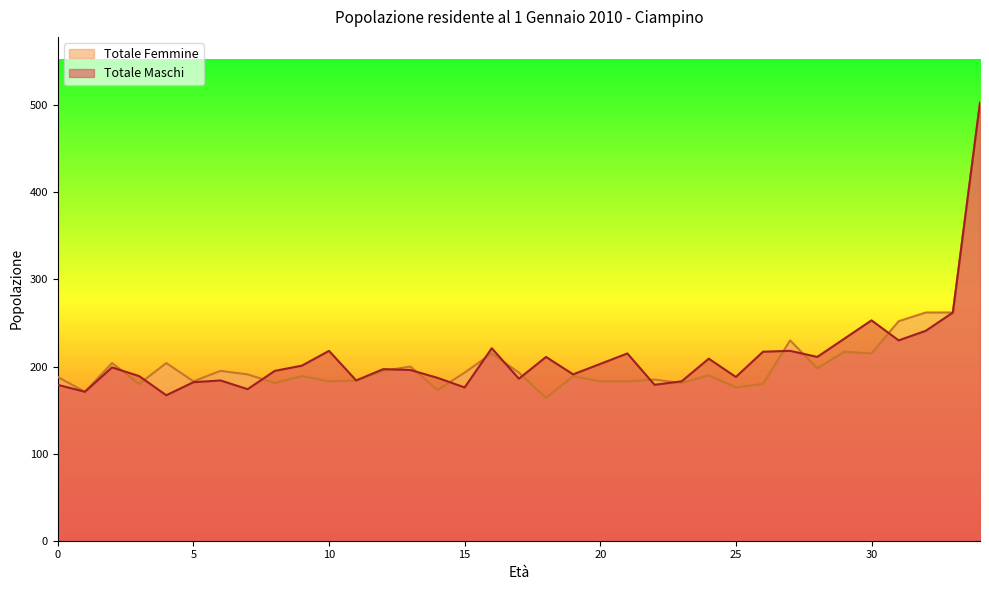

What are all the series names shown in the legend?

Totale Femmine, Totale Maschi